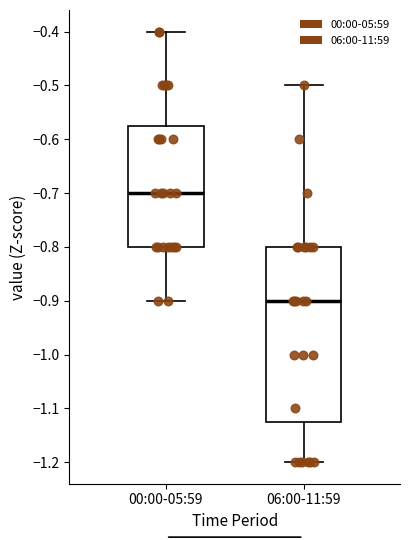

Reading left to right, read every box against the y-axis: the position of its median line, the range the box covers, and the ends of its whiskers. The values are not printed on the chart, so give them approximately, as read against the axis.

00:00-05:59: median -0.70, box -0.80 to -0.57, whiskers -0.90 to -0.40
06:00-11:59: median -0.90, box -1.12 to -0.80, whiskers -1.20 to -0.50